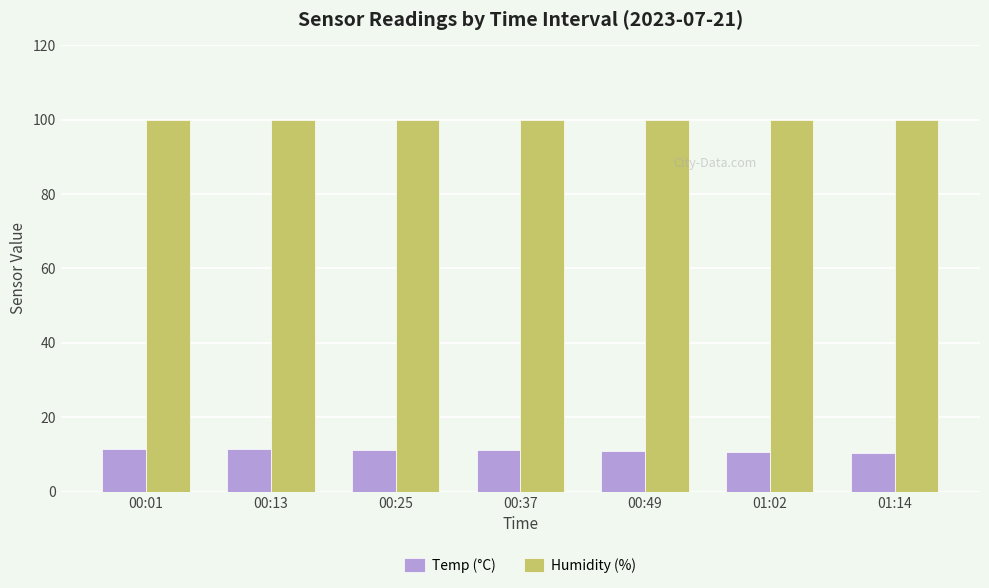

What is the total value across all series at 01:14?

110.4